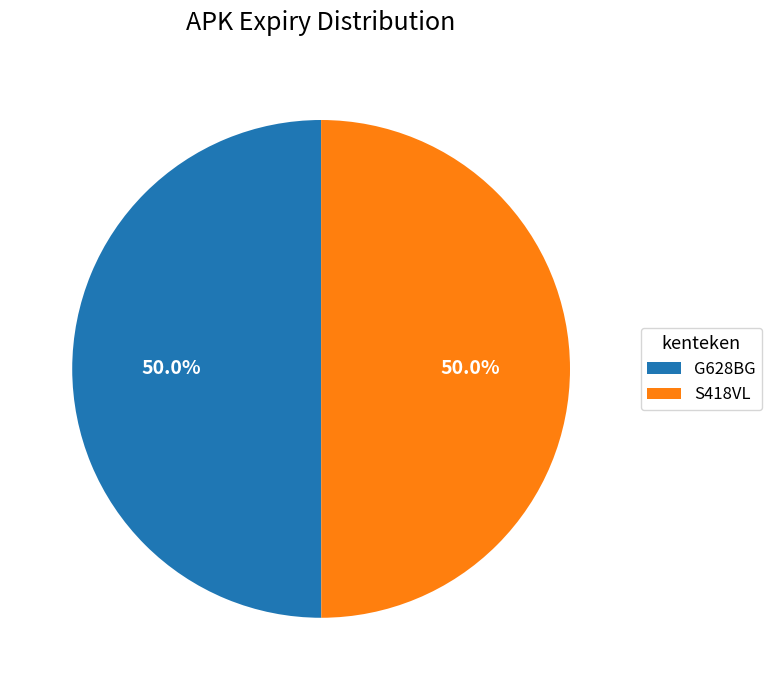

What is the ratio of the value at G628BG to the value at S418VL?

1.0